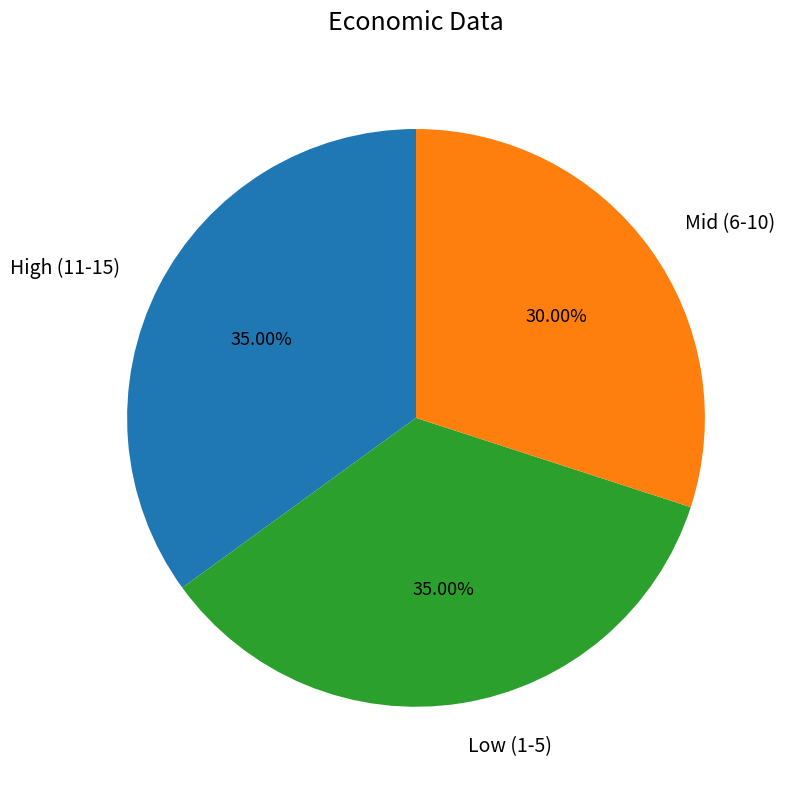

Combined, do Mid (6-10) and High (11-15) account for over 50%?

Yes